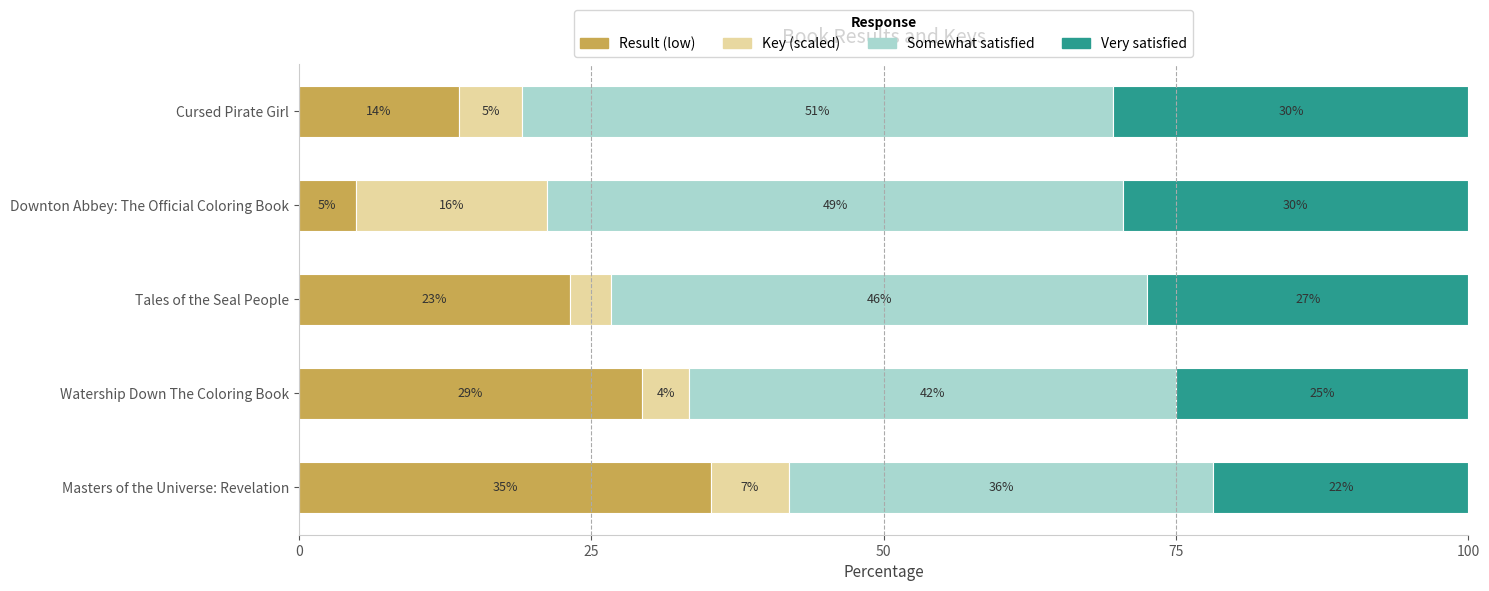

What are all the series names shown in the legend?

Result (low), Key (scaled), Somewhat satisfied, Very satisfied